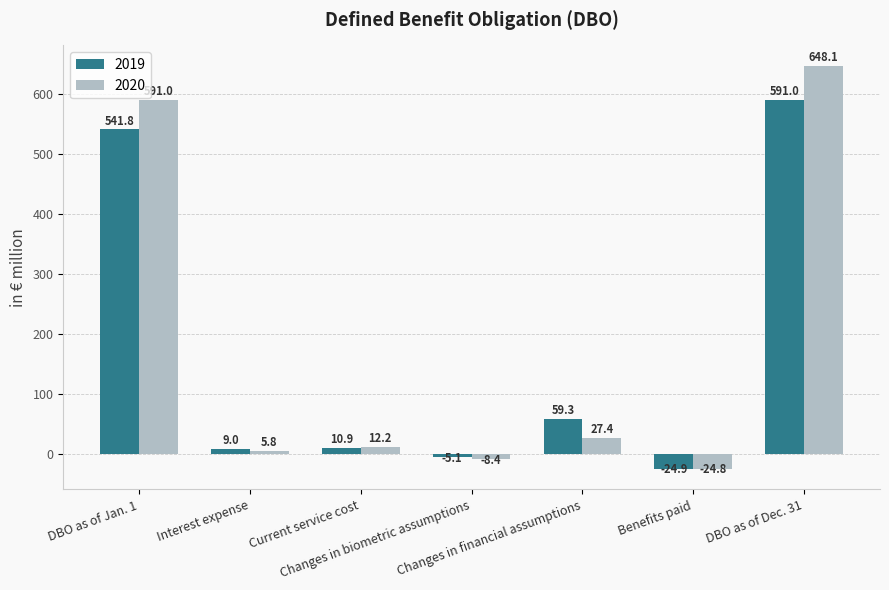

Where is 2019 nearest to the value 283?

Changes in financial assumptions